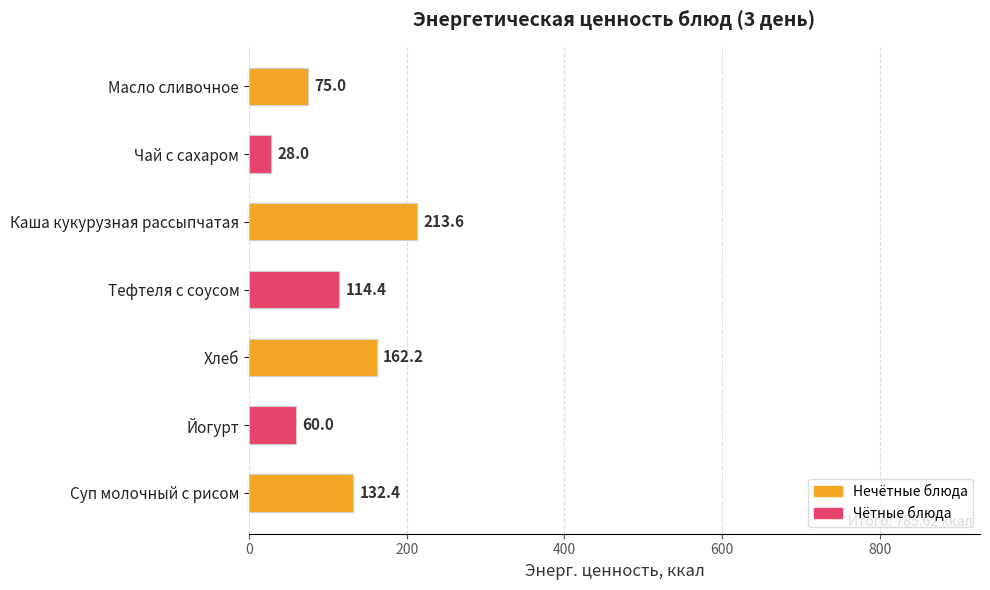

Is it true that the value at Суп молочный с рисом is 64.6?

False